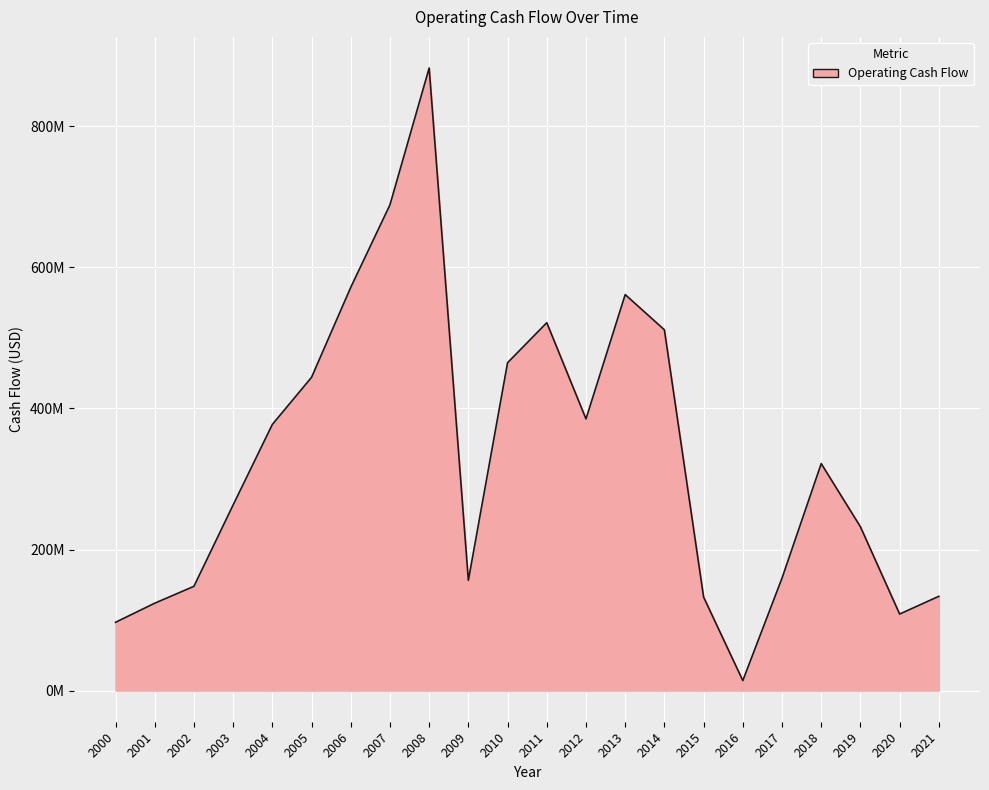

Reading left to right, extract all data points from this chart.

2000=96824000	2001=123884000	2002=147809000	2003=263155000	2004=377275000	2005=444043000	2006=571589000	2007=688597000	2008=882496000	2009=156266000	2010=464772000	2011=521478000	2012=385137000	2013=561358000	2014=511423000	2015=132554000	2016=14180000	2017=159408000	2018=321763000	2019=232227000	2020=108509000	2021=133668000